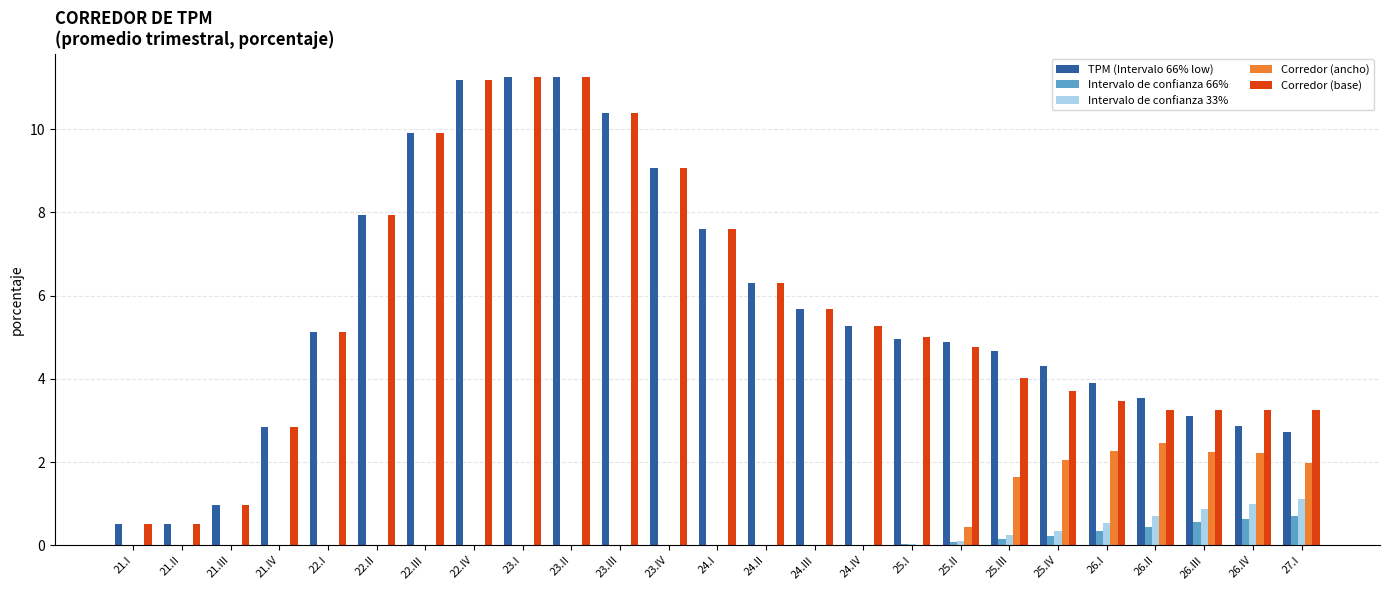

Is it true that Intervalo de confianza 33% equals 0.0 at 23.III?

True